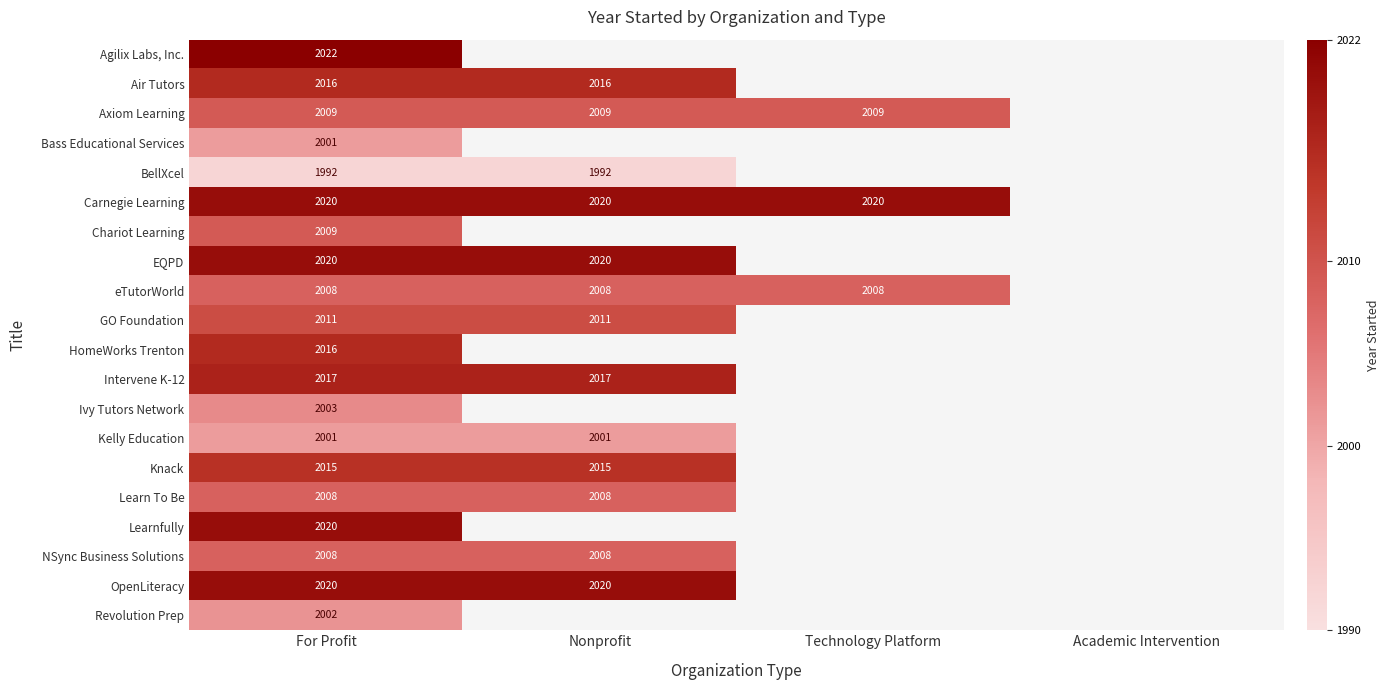

At which category does the chart reach its peak across all series?

For Profit